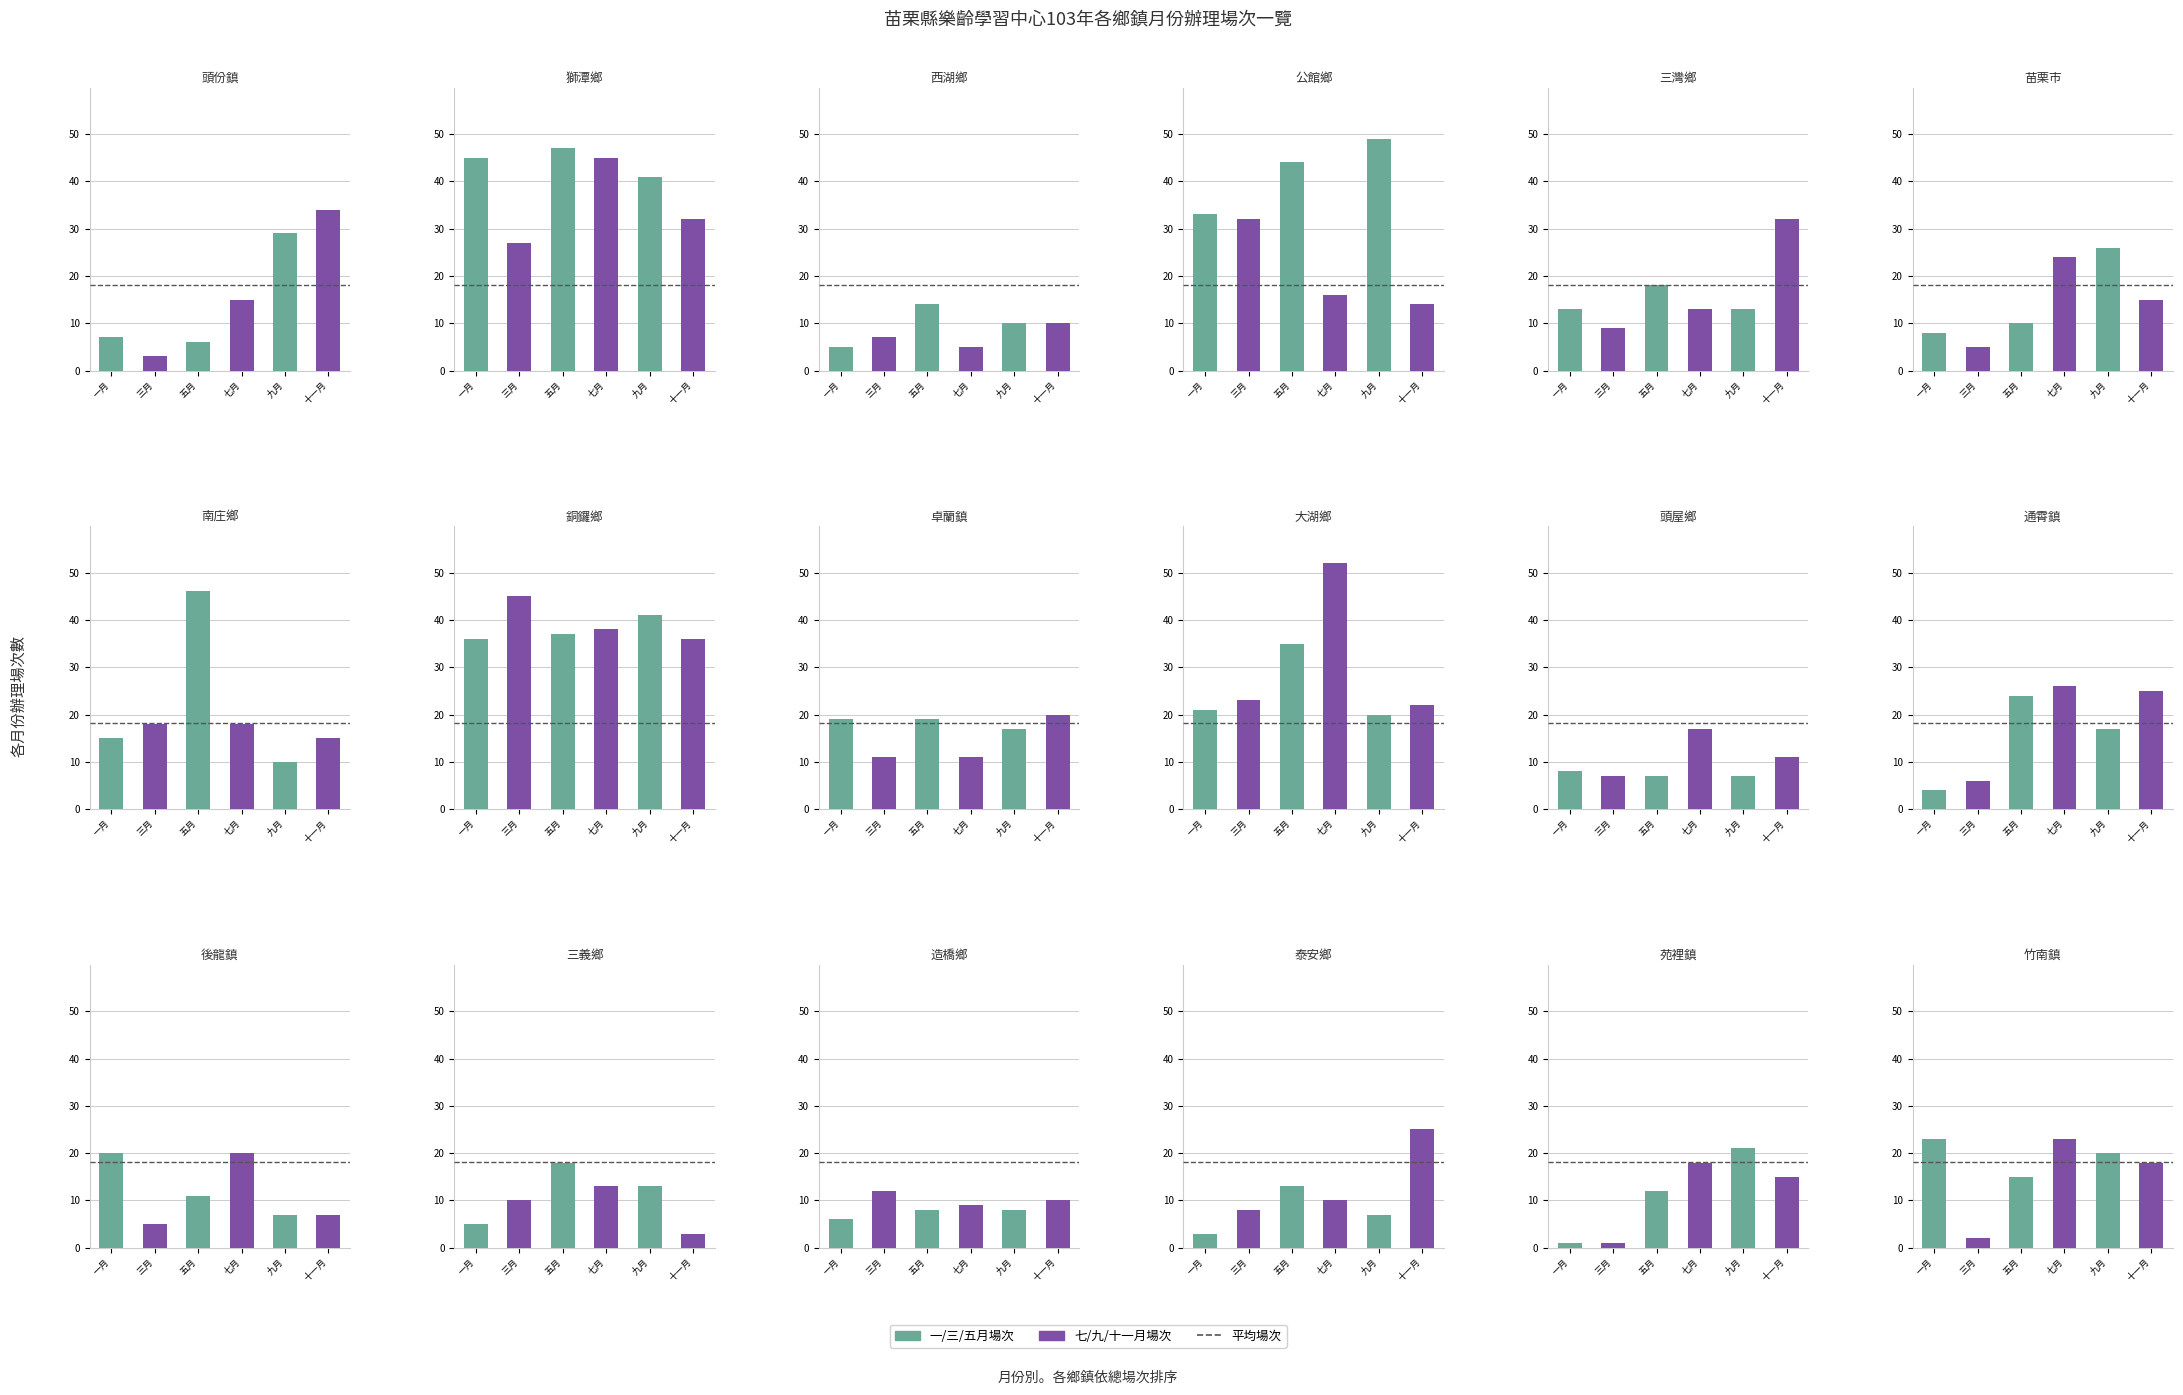

Between 三義鄉 and 卓蘭鎮, which is larger?

卓蘭鎮